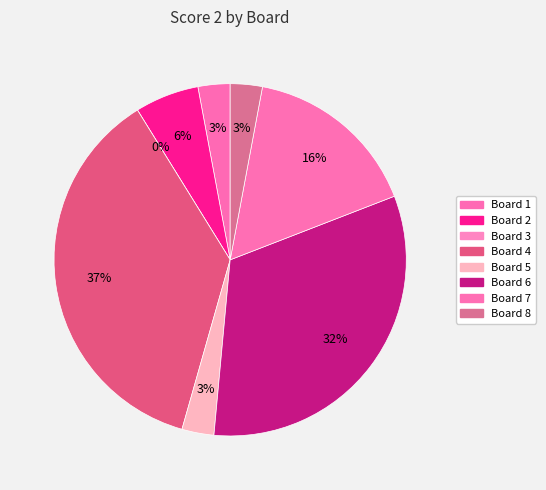

Which has a higher value, Board 7 or Board 5?

Board 7